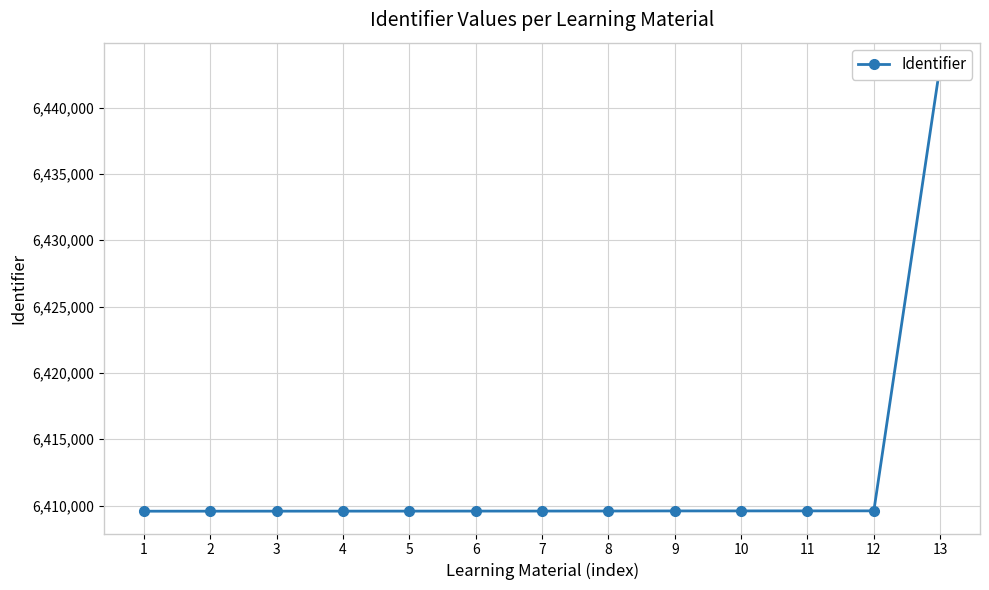

How many series are shown in this chart?

1